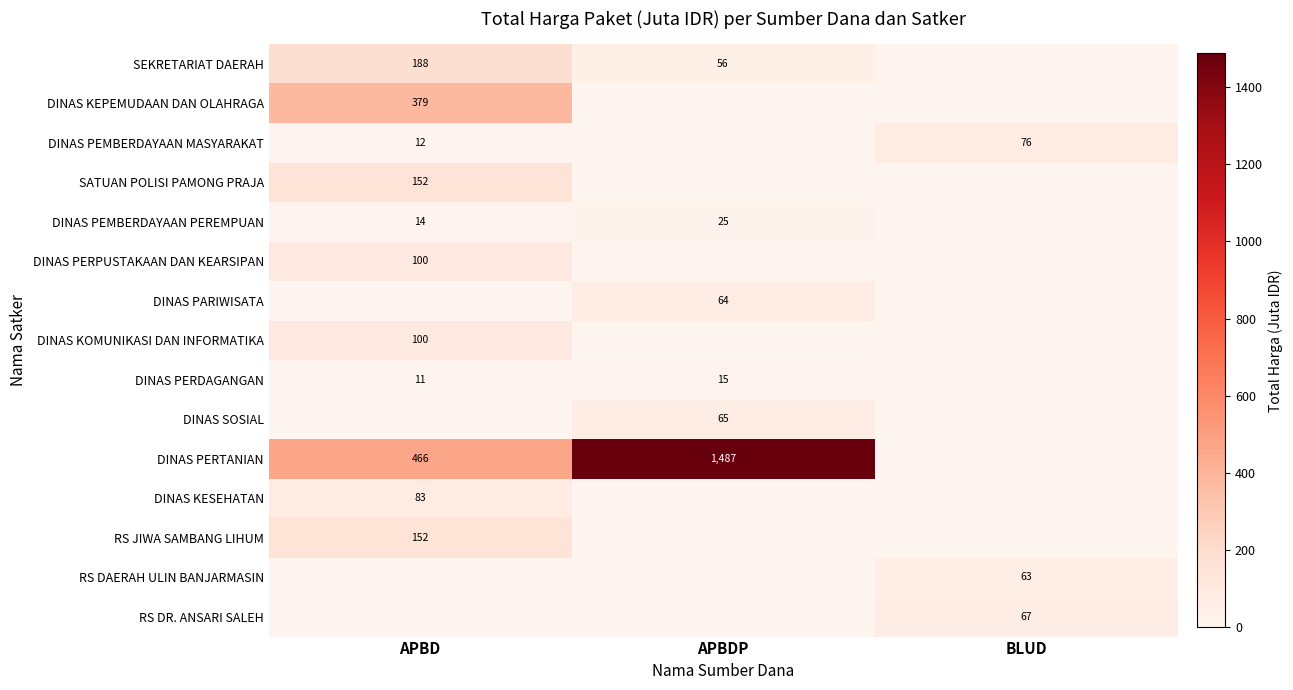

At which category is the sum across all series the highest?

APBDP